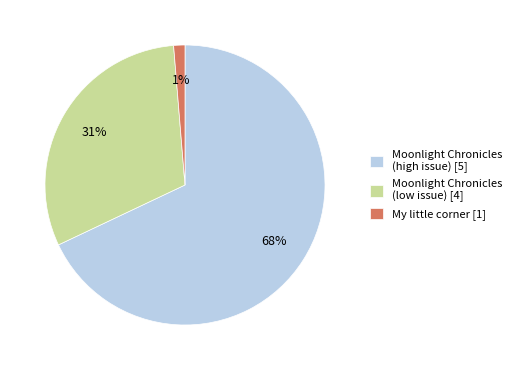

To the nearest percent, what is the difference between the largest and smallest slice percentages?

67%